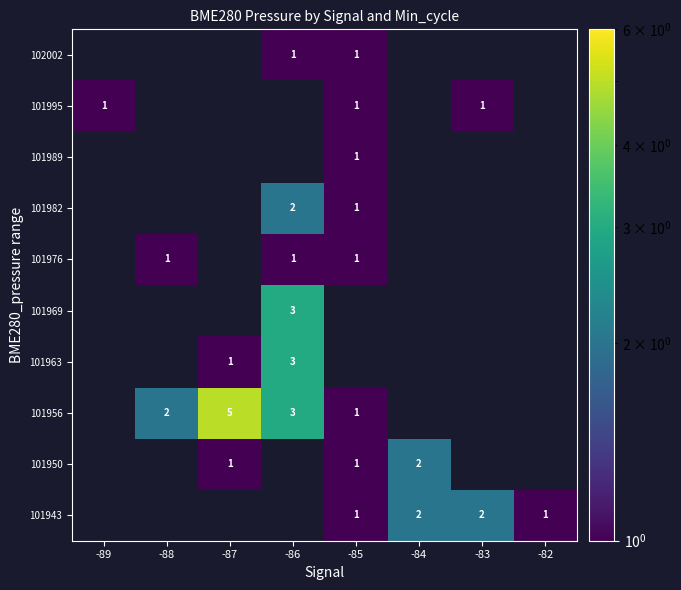

Which category has the highest value in the row_1 series?

-89